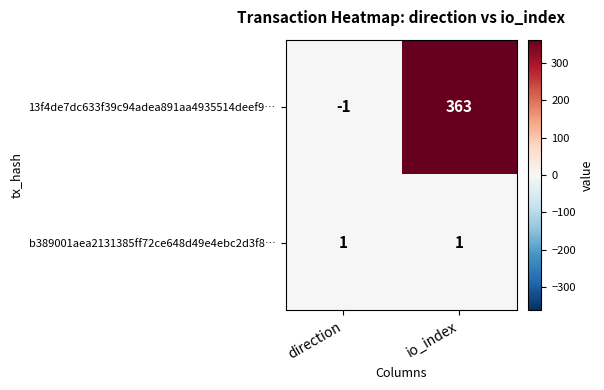

At io_index, list the series in order from largest to smallest.

13f4de7dc633f39c94adea891aa4935514deef9…, b389001aea2131385ff72ce648d49e4ebc2d3f8…